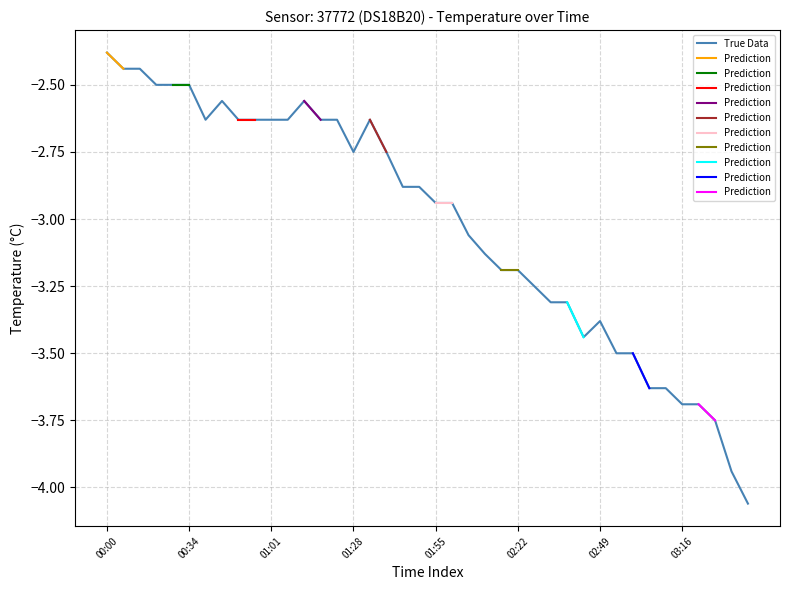

The value at 02:33 is -6.0. True or false?

False